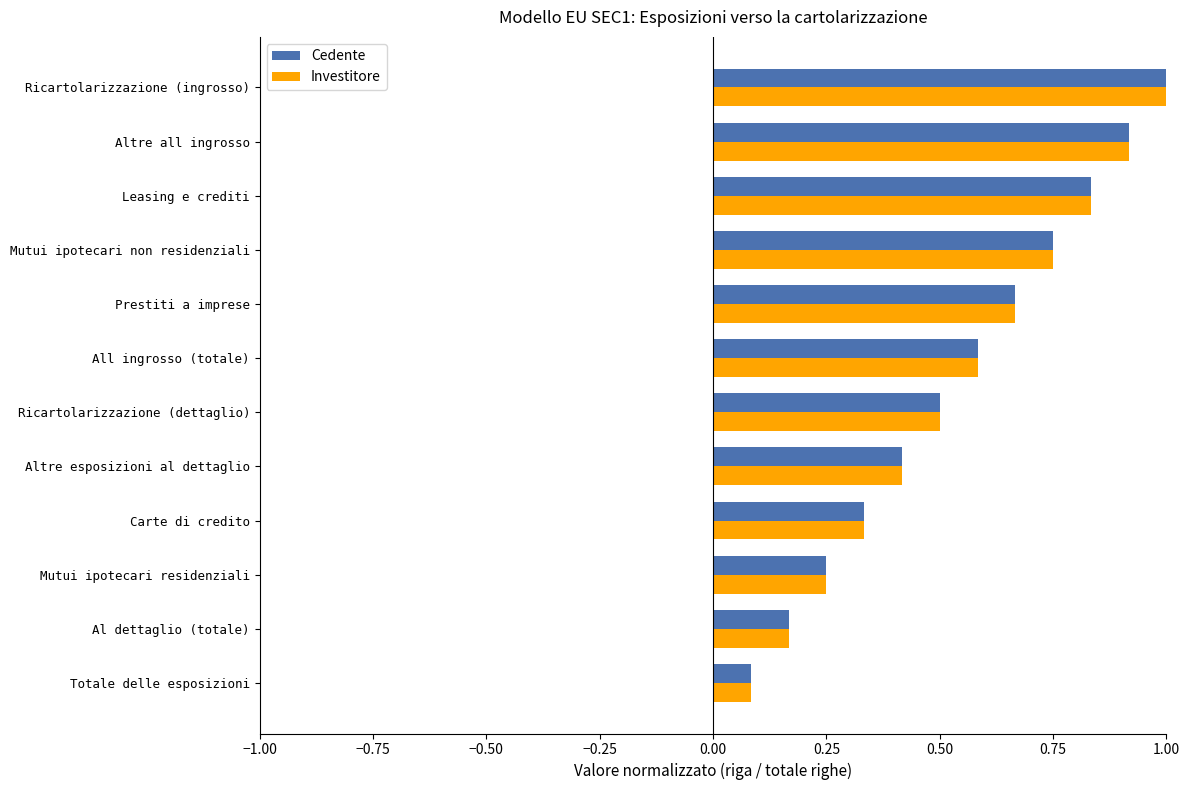

True or false: Cedente has a value of 0.2 at Altre esposizioni al dettaglio.

False